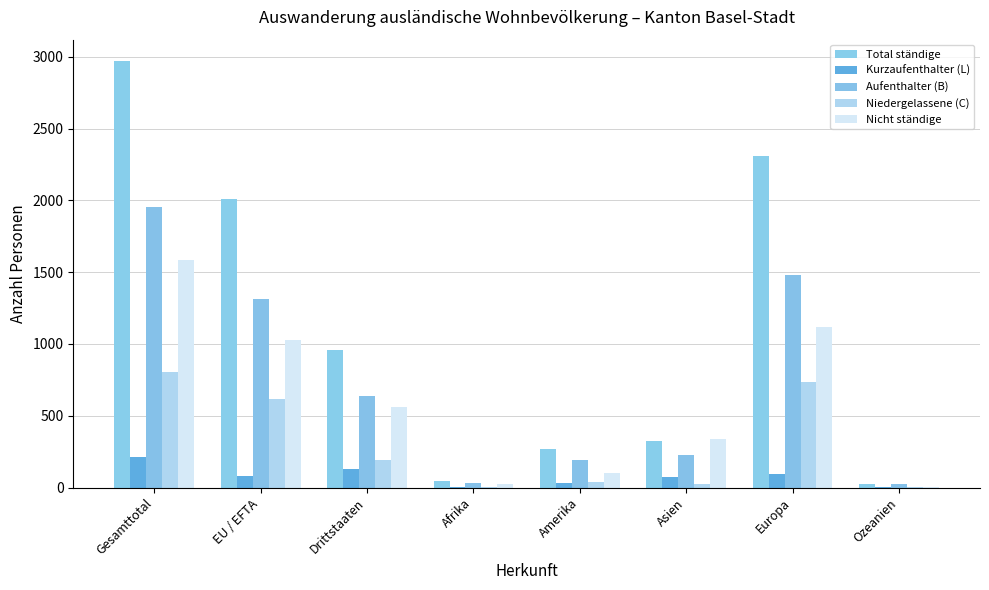

What position from the right is Gesamttotal?

8